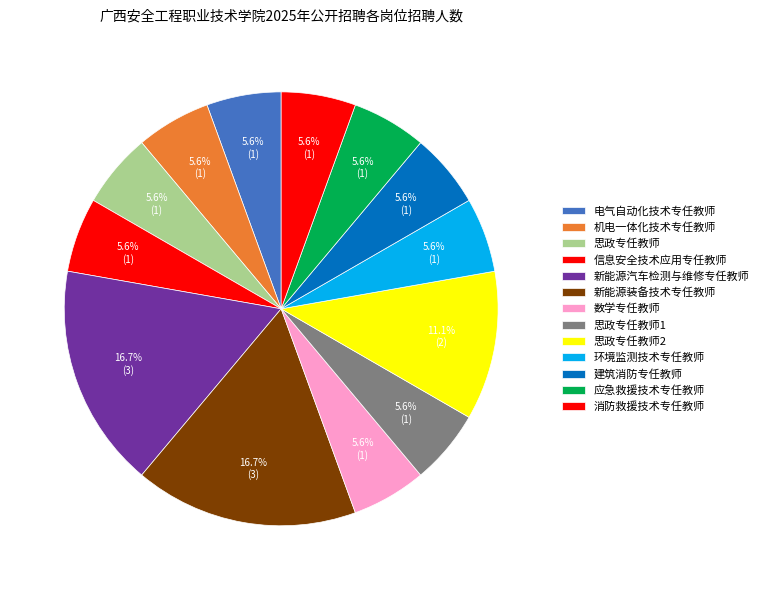

How many segments does this pie chart have?

13